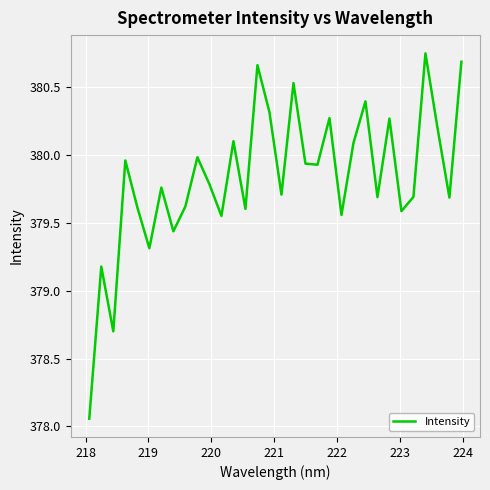

Does the chart display data point markers on the line(s)?

No